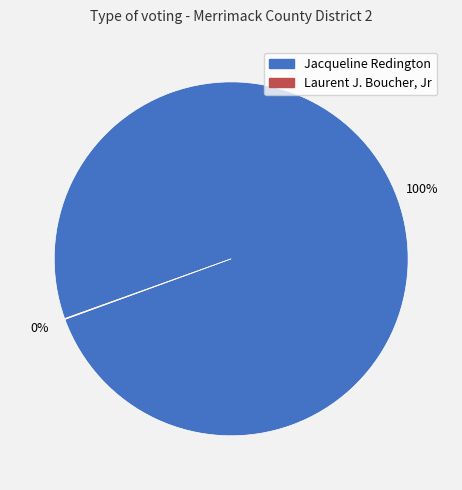

Which category accounts for the majority?

Jacqueline Redington